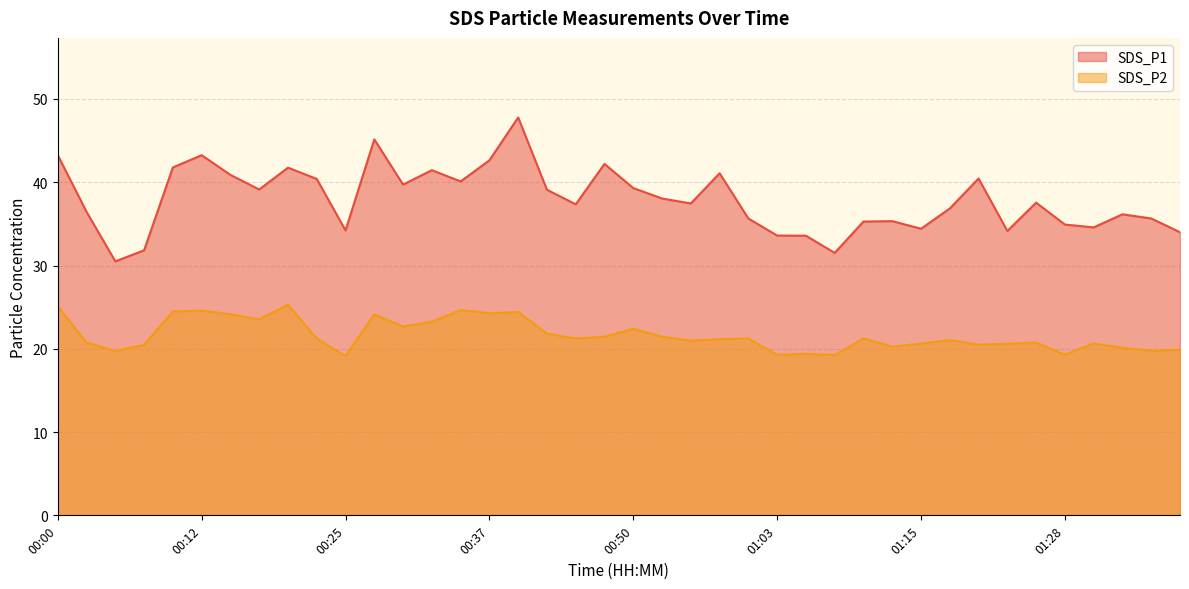

The value of SDS_P1 at 00:12 is 68.2. True or false?

False